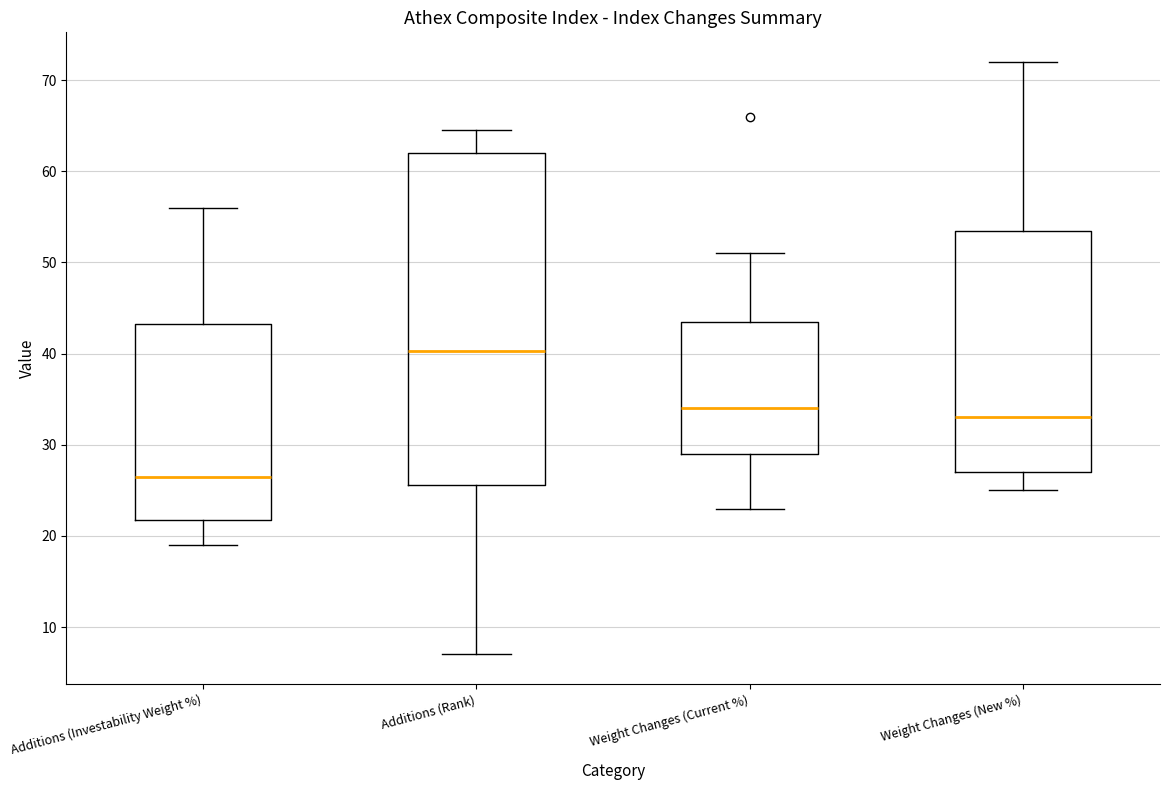

Where does the lower whisker of the box for Weight Changes (New %) end on the y-axis? The values are not printed on the chart, so give them approximately, as read against the axis.

25